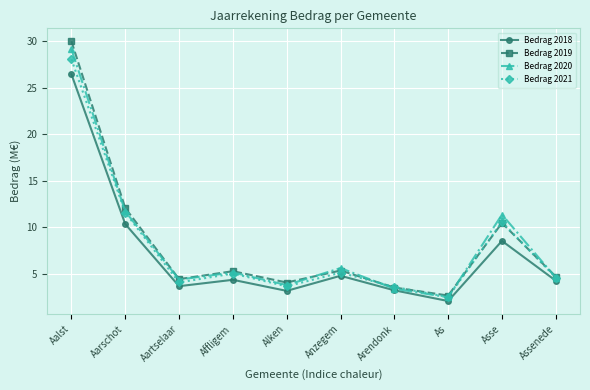

Is the value of Bedrag 2018 at Alken greater than the value of Bedrag 2019 at Asse?

No